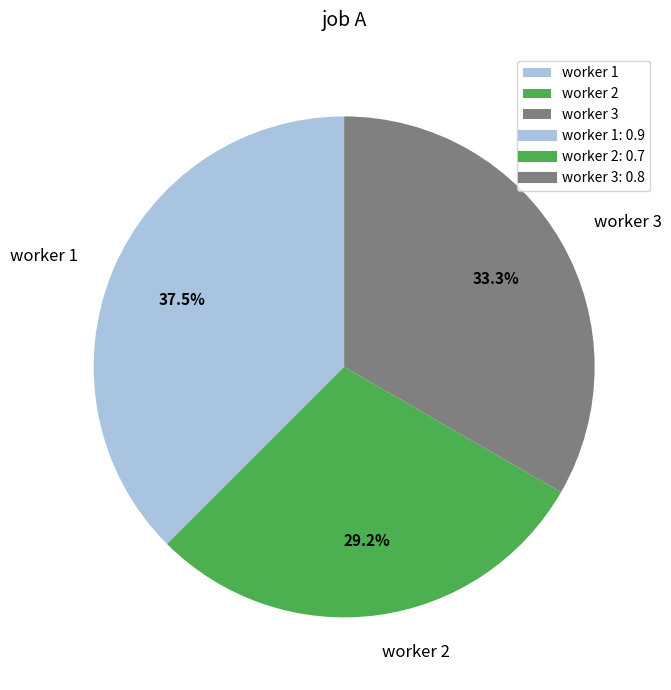

What is the smallest slice in the pie chart?

worker 2